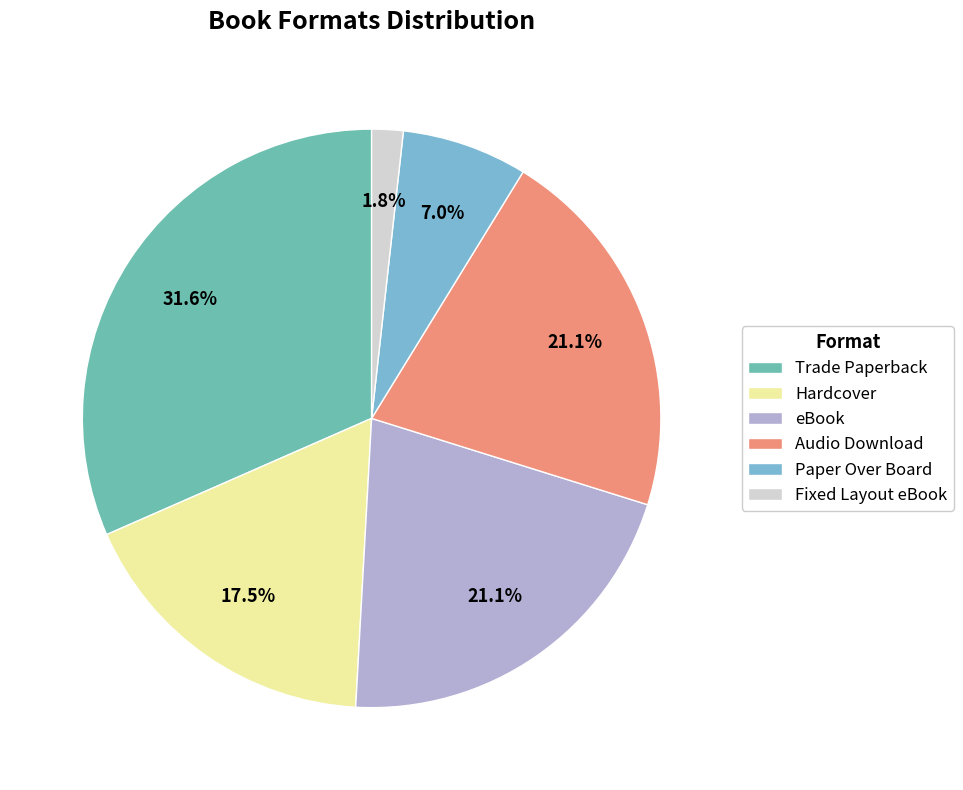

Which category has the smallest portion of the pie?

Fixed Layout eBook